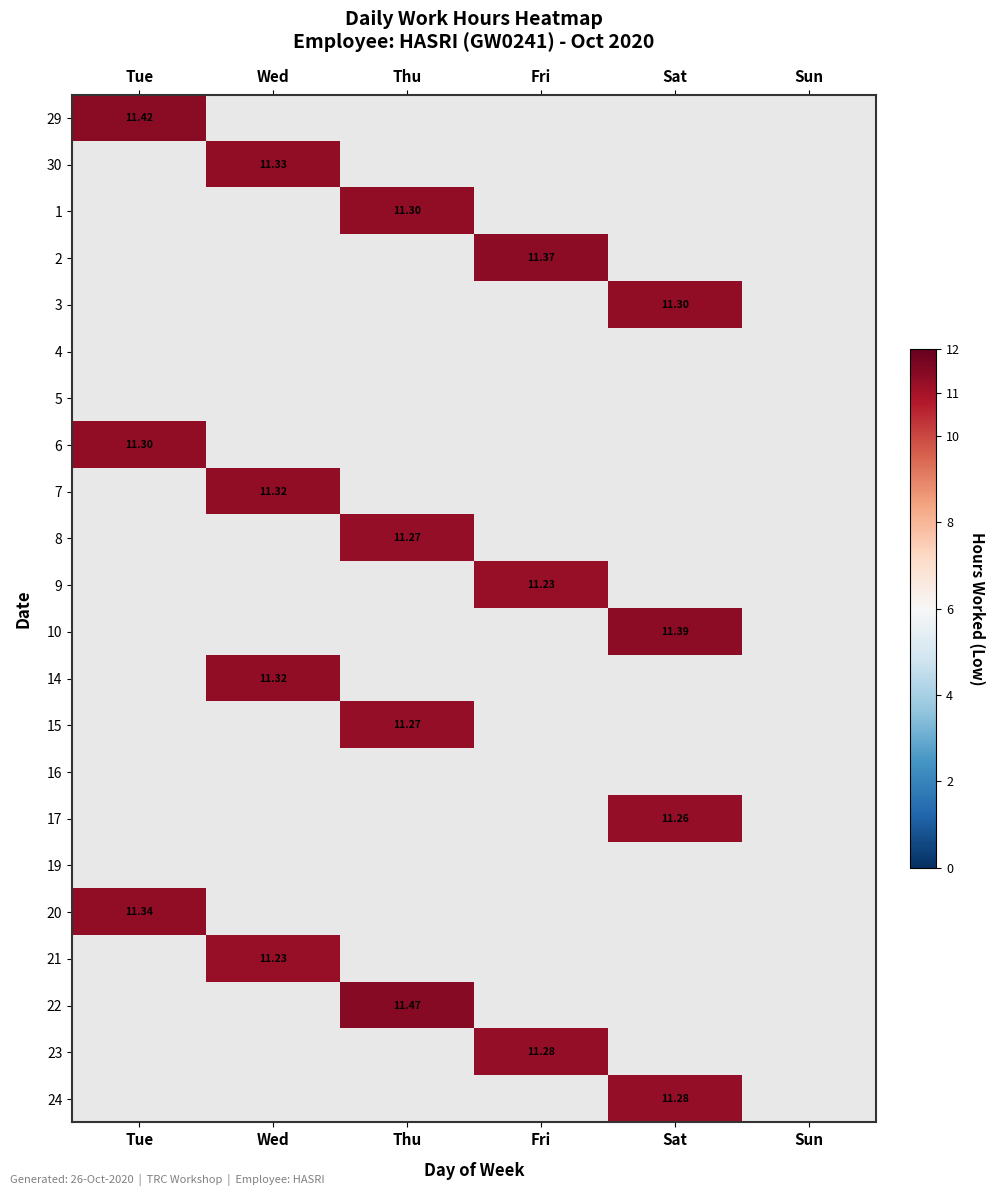

How many series are shown in this chart?

22